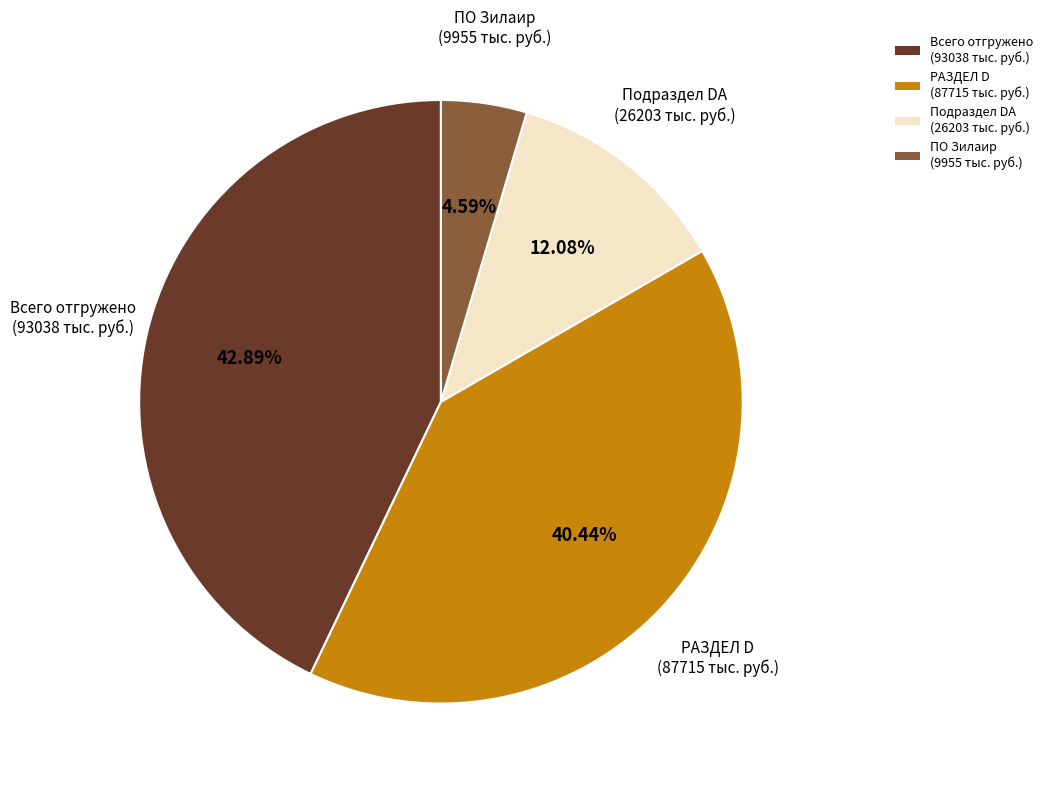

How many slices are in this pie chart?

4